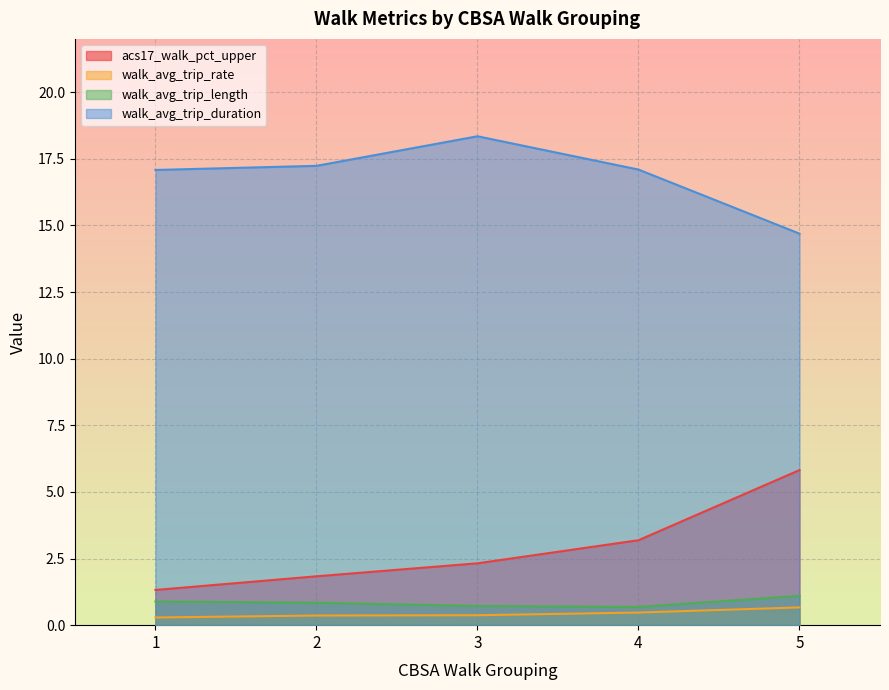

How many categories are shown in the chart?

5